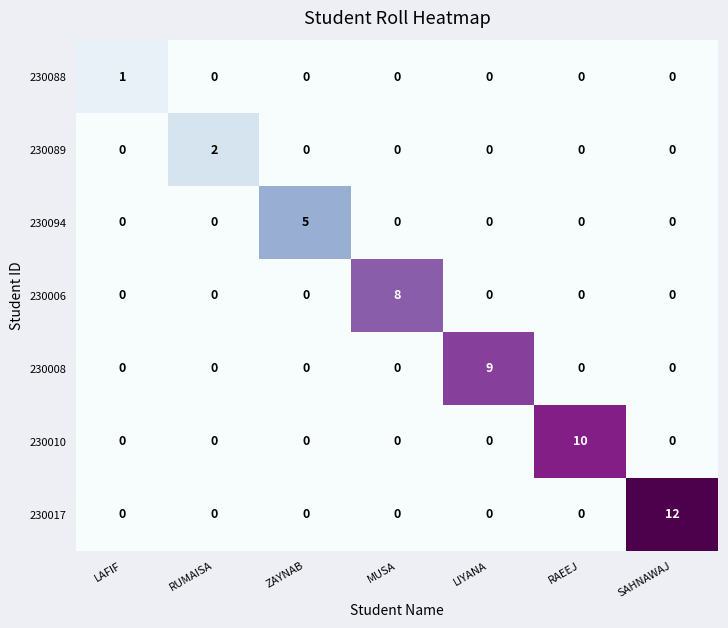

List the series in order of their peak value, highest first.

230017, 230010, 230008, 230006, 230094, 230089, 230088